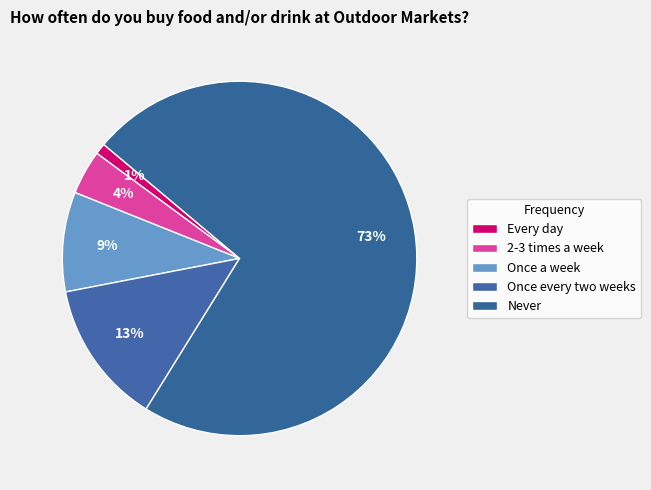

To the nearest percent, what is the combined percentage of Never and Once every two weeks?

86%